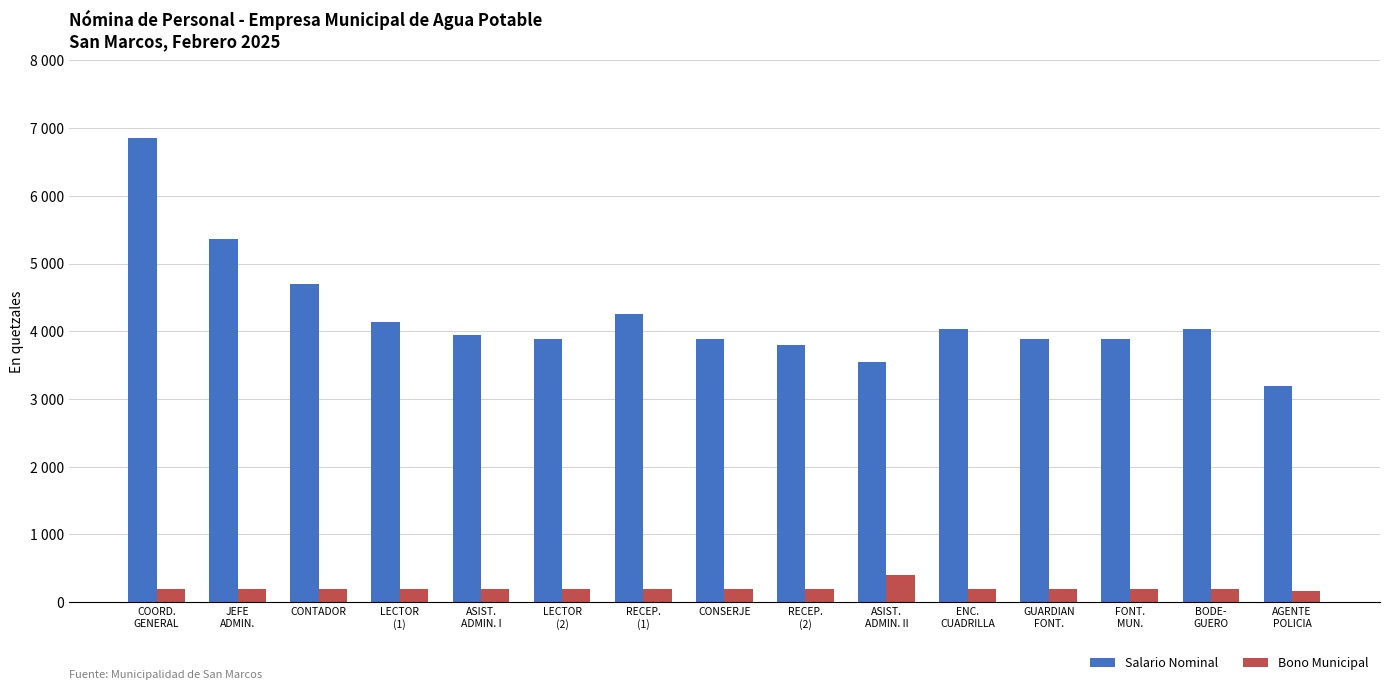

Between ASIST.
ADMIN. I and ASIST.
ADMIN. II, which is larger?

ASIST.
ADMIN. I